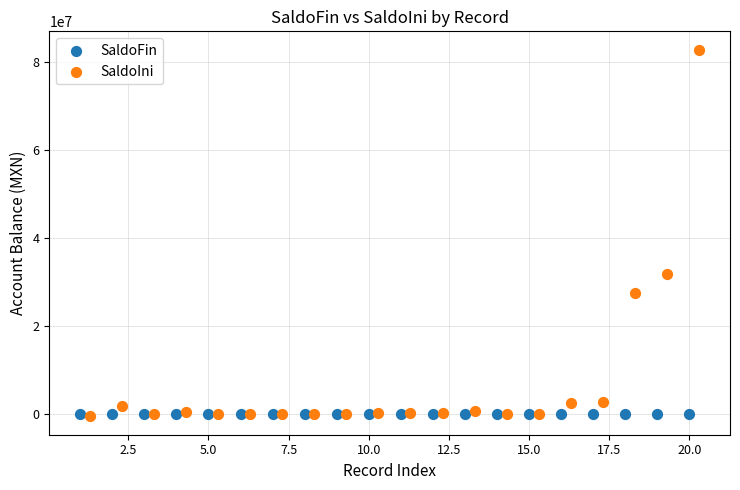

What are all the series names shown in the legend?

SaldoFin, SaldoIni